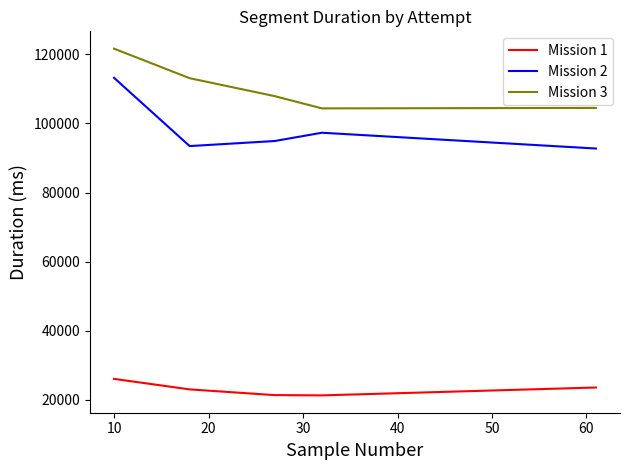

What is the difference between the maximum and minimum values in the Mission 1 series?

4775